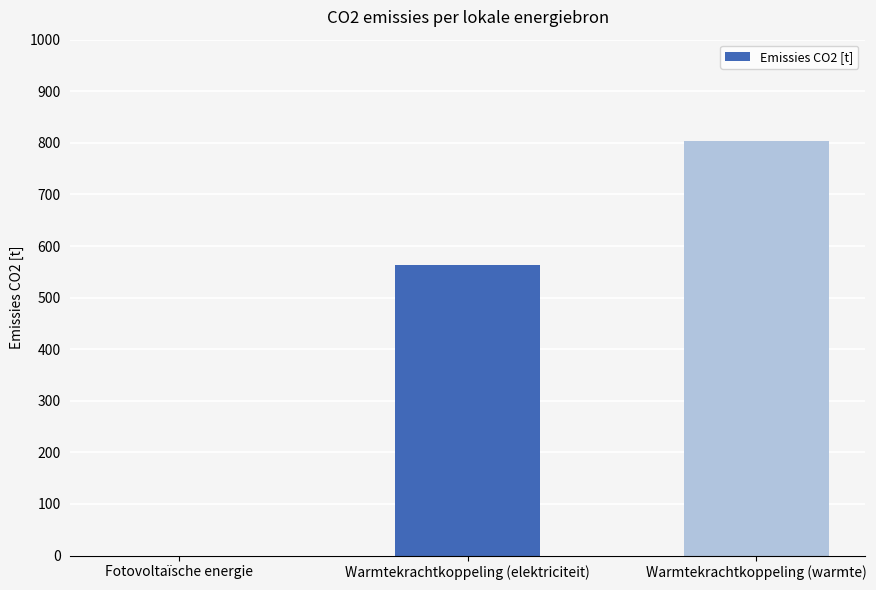

What is the sum of all values?

1366.1